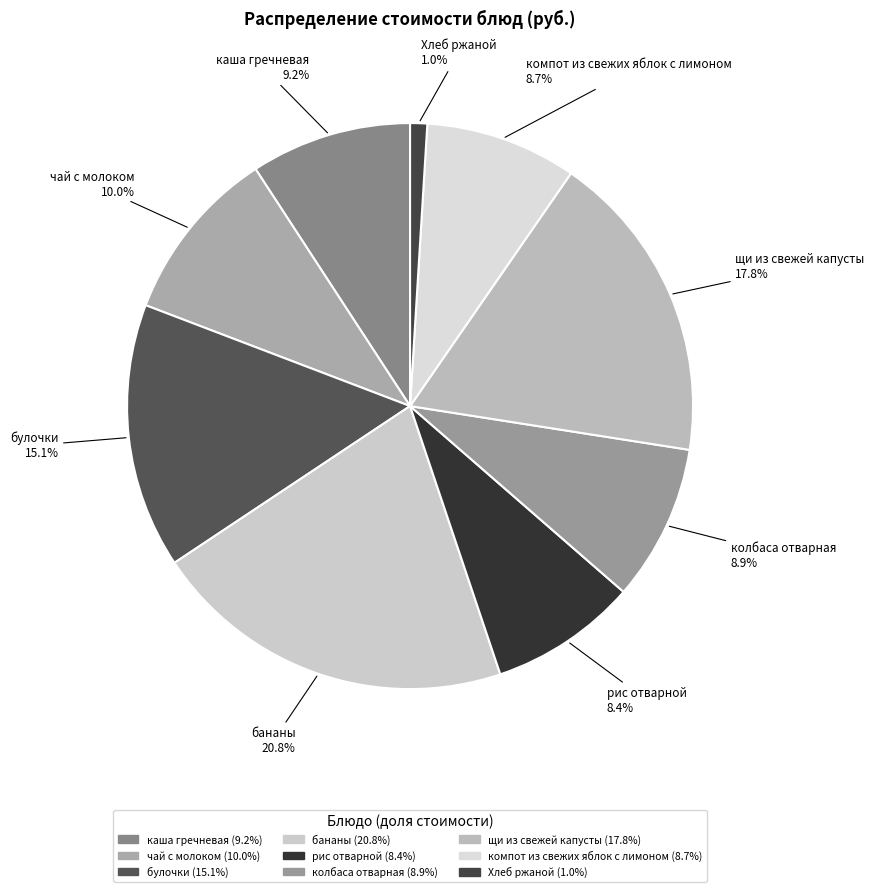

Which has a higher value, рис отварной or Хлеб ржаной?

рис отварной